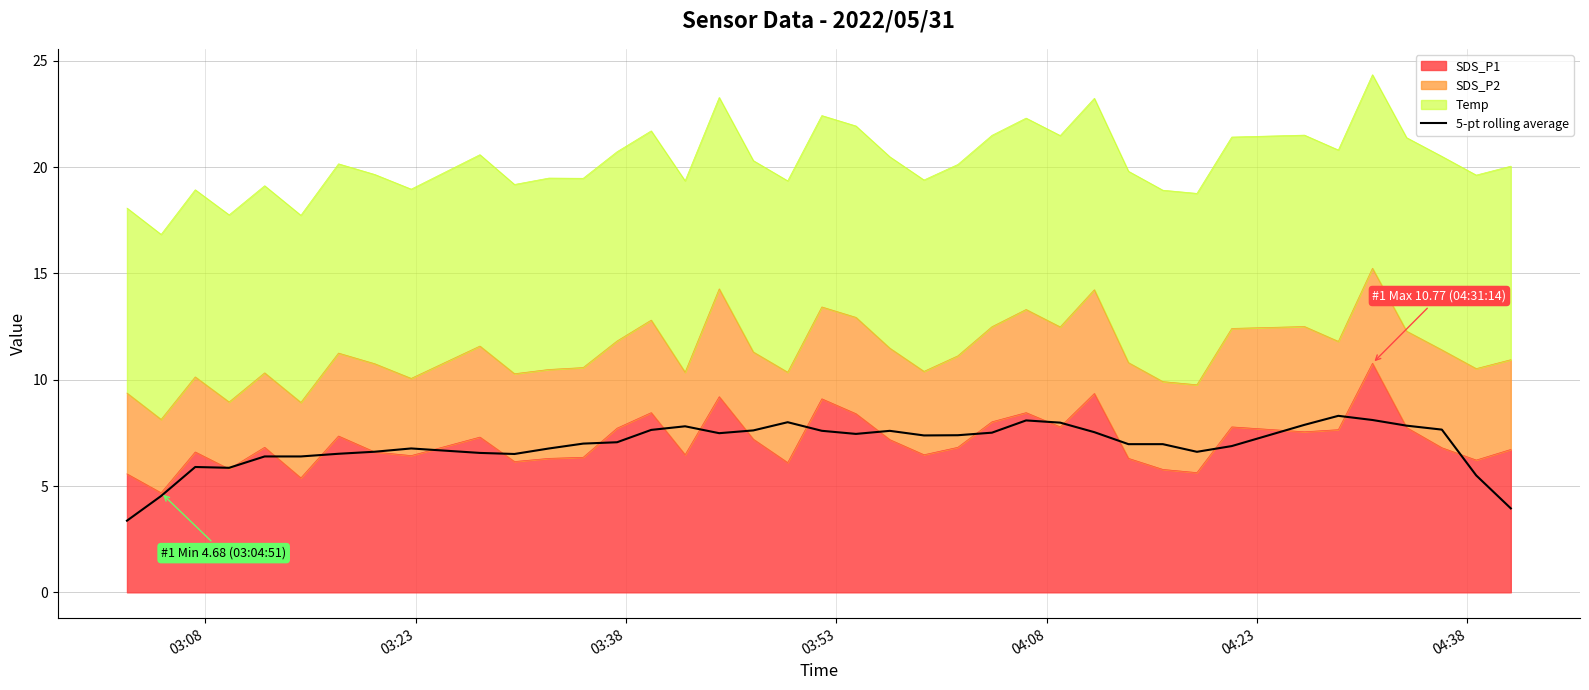

How many lines are shown in the chart?

1